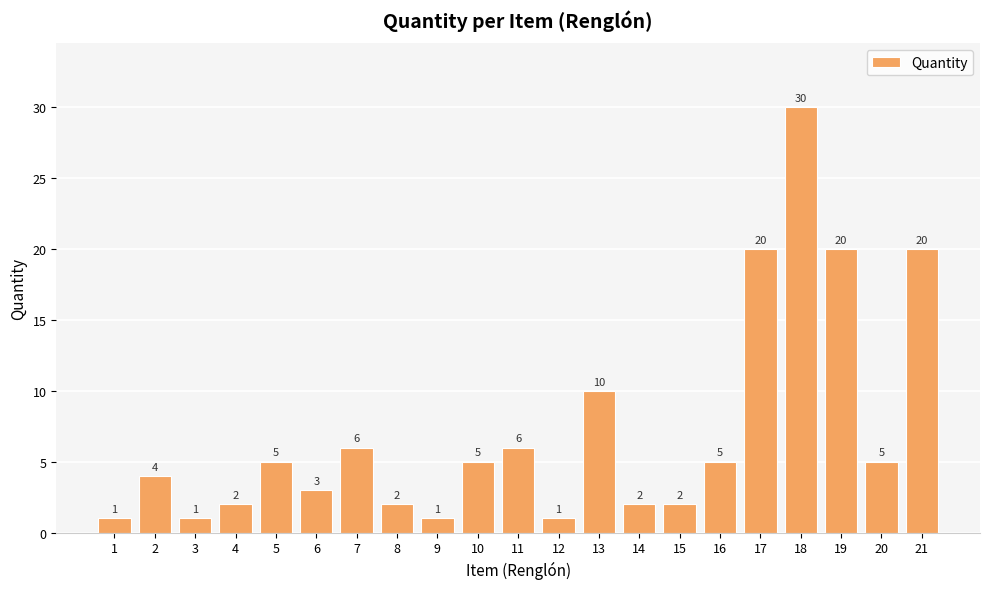

What is the average value?

7